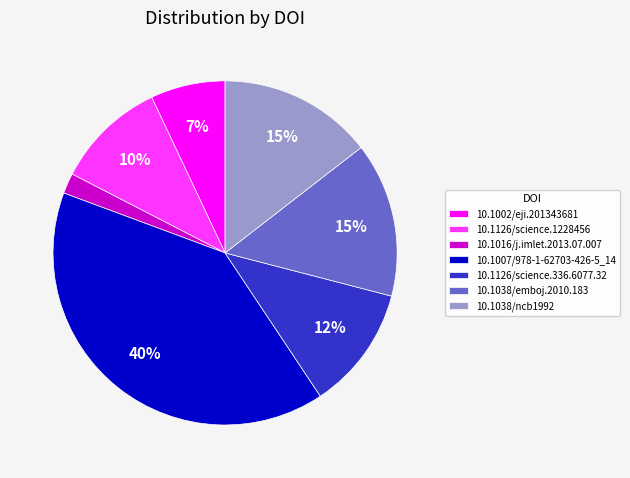

Which has a higher value, 10.1126/science.1228456 or 10.1002/eji.201343681?

10.1126/science.1228456